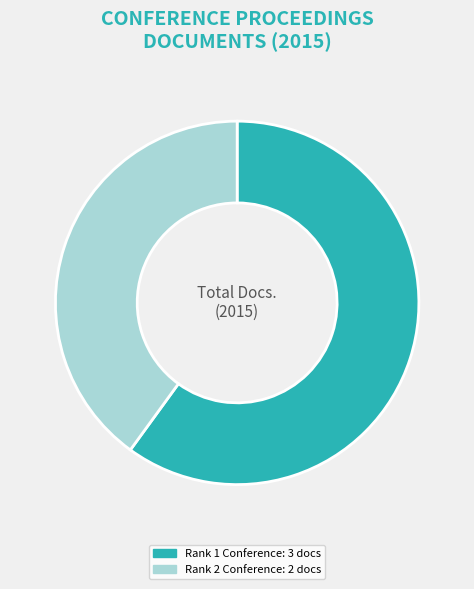

Is there a majority slice in this chart?

Yes